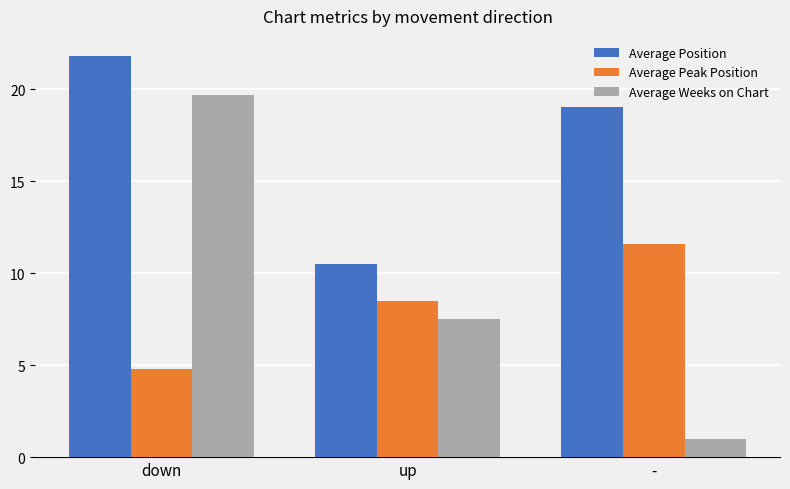

Is it true that Average Weeks on Chart equals 28.5 at down?

False